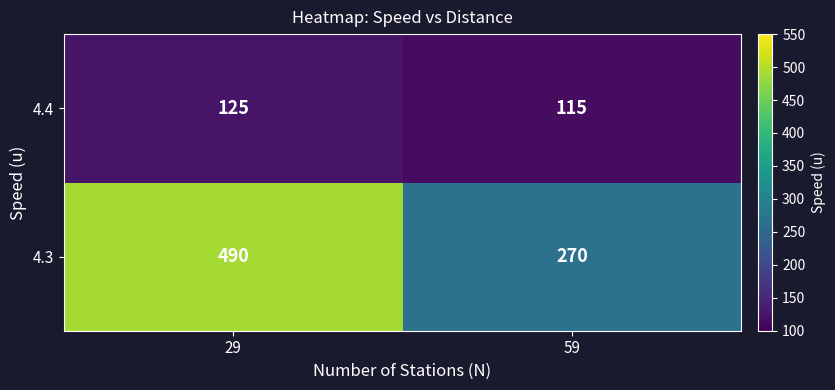

What is the minimum value shown in the chart?

115